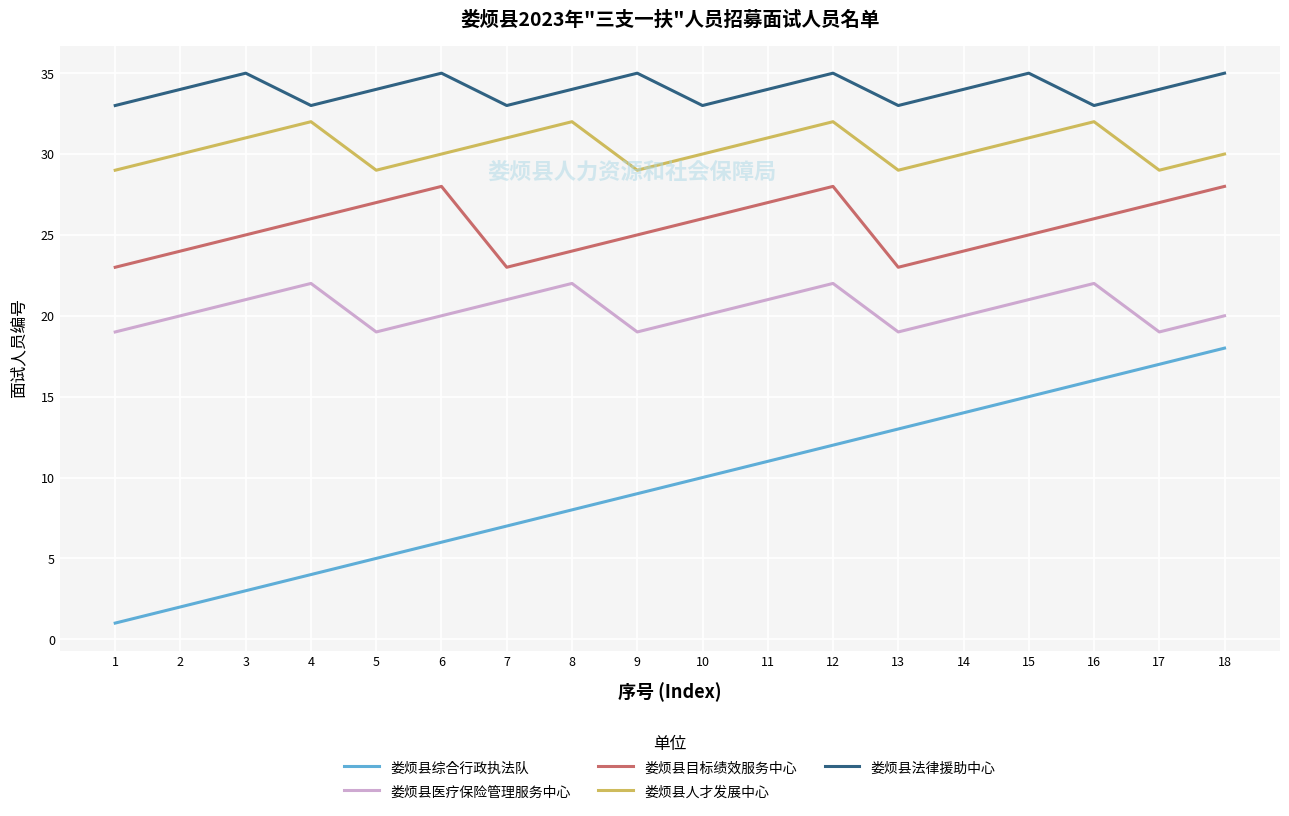

Where is the first local minimum for 娄烦县医疗保险管理服务中心?

5